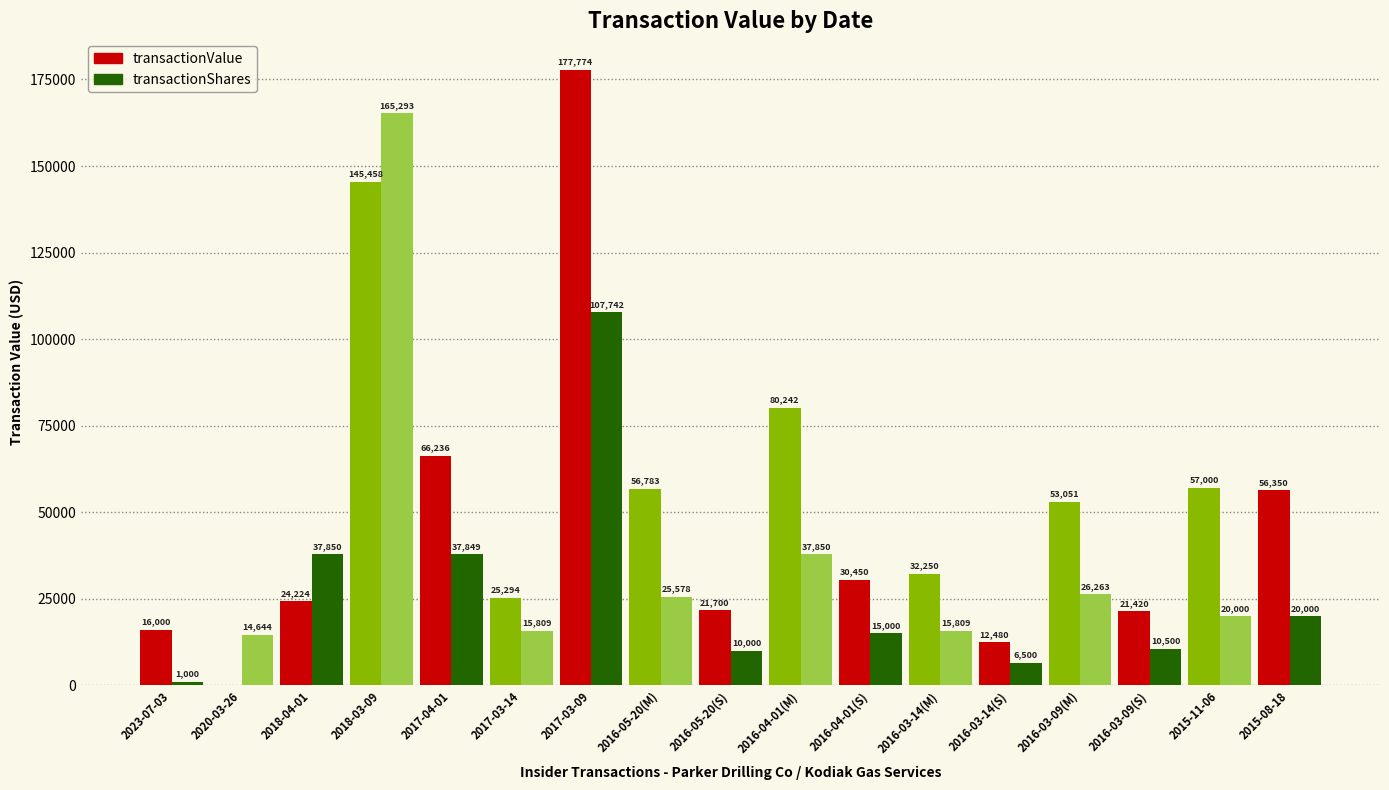

Which category has the highest value in the transactionShares series?

2018-03-09